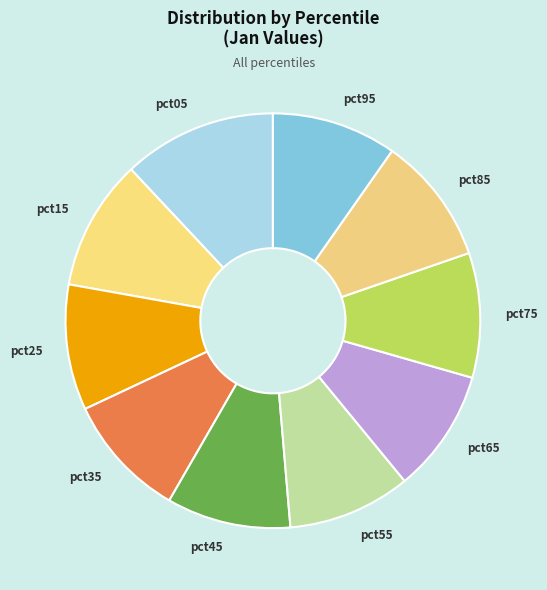

Which slice is the largest?

pct05